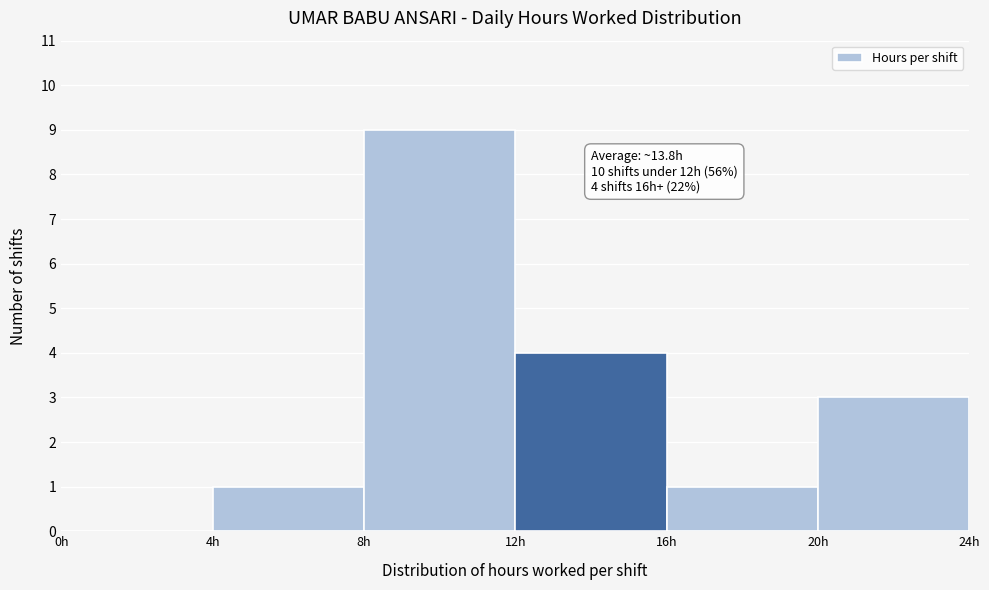

Over which range of the x-axis is the bar tallest?

8 to 12